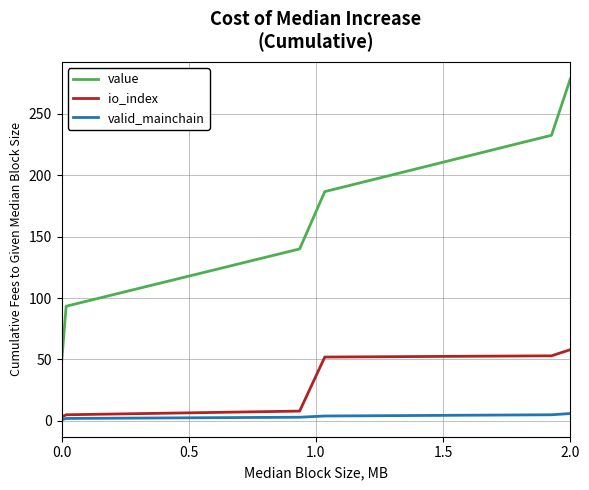

Which series has the largest range (max minus min)?

value